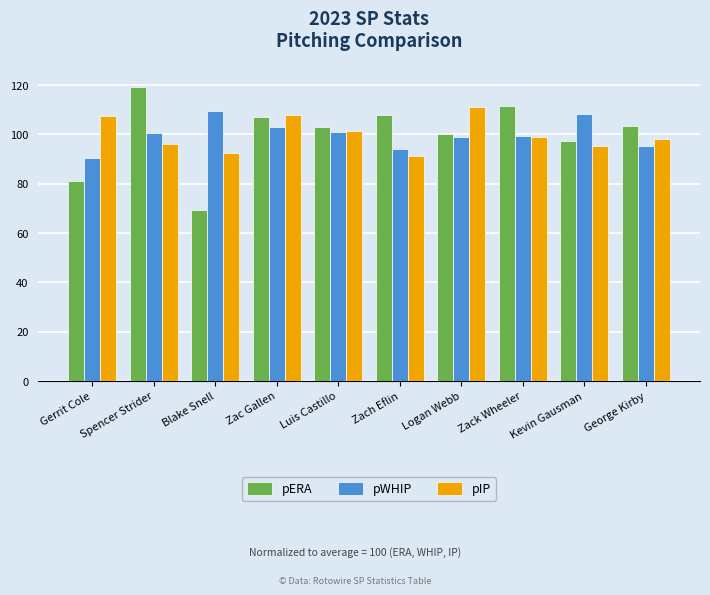

Where does the pIP series first go above 98?

Gerrit Cole